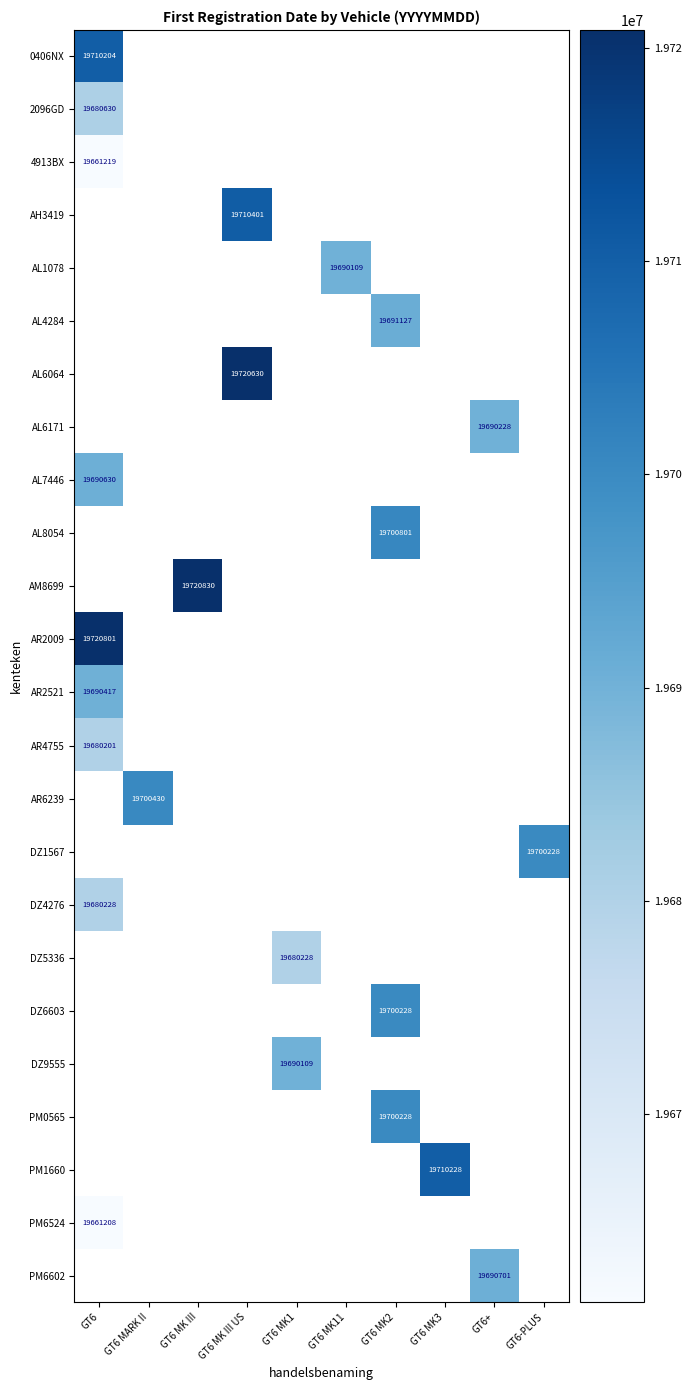

At how many categories does at least one series exceed 19671104?

10